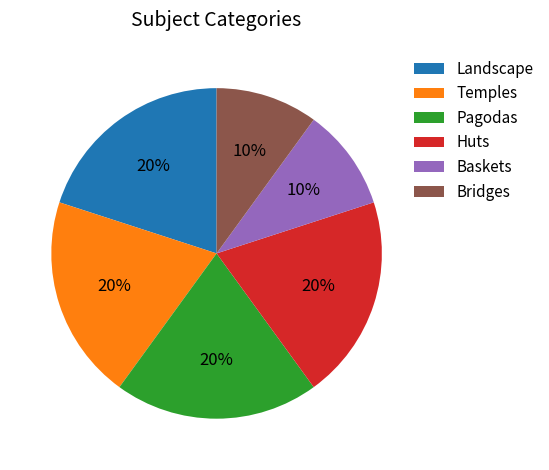

True or false: Pagodas accounts for 30% of the total.

False